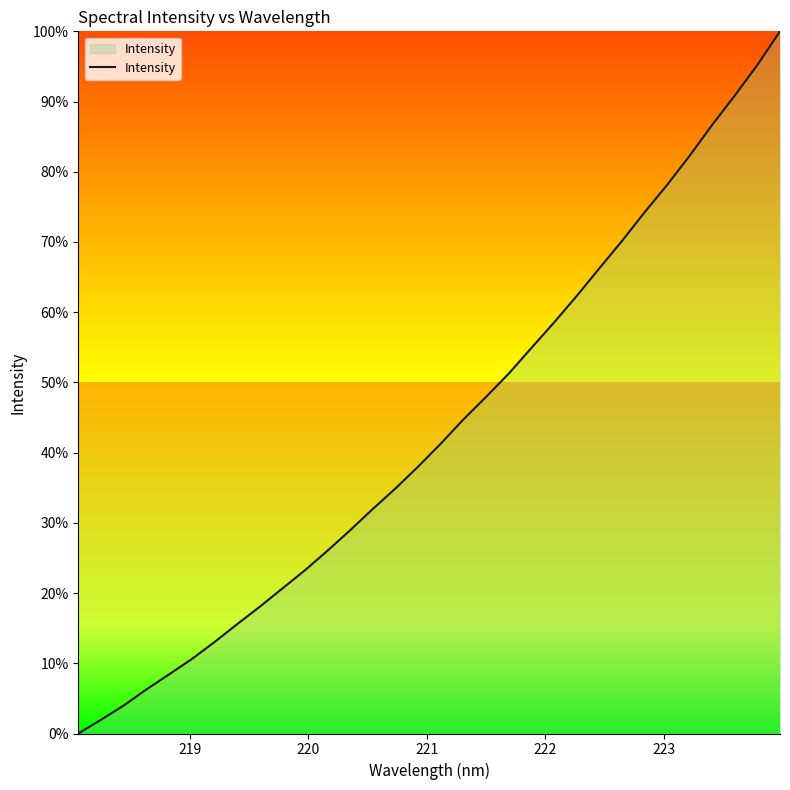

How many values are above zero?

31